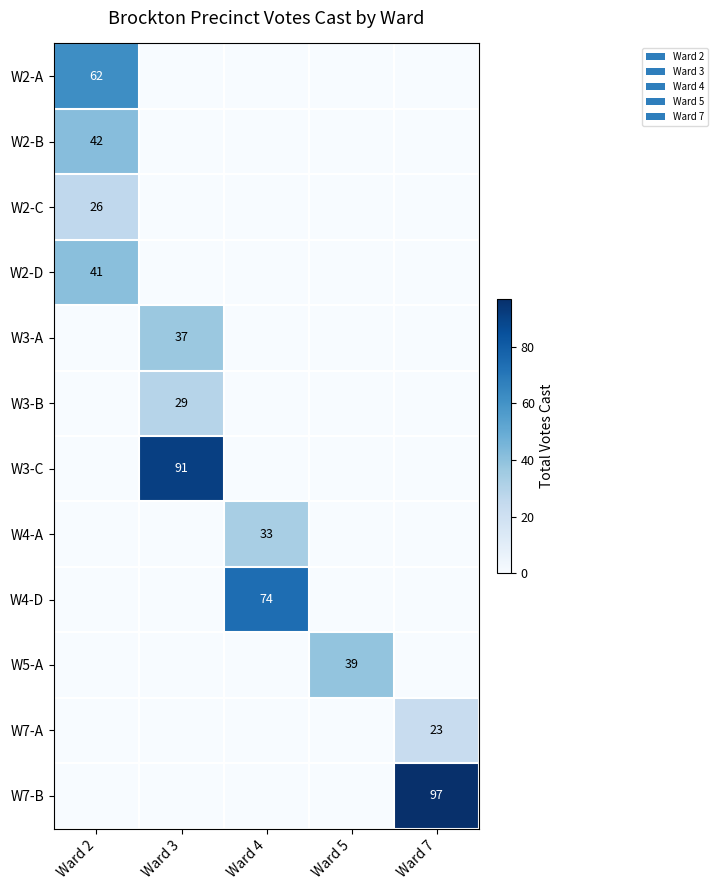

Is it true that W3-A equals 37 at Ward 3?

True